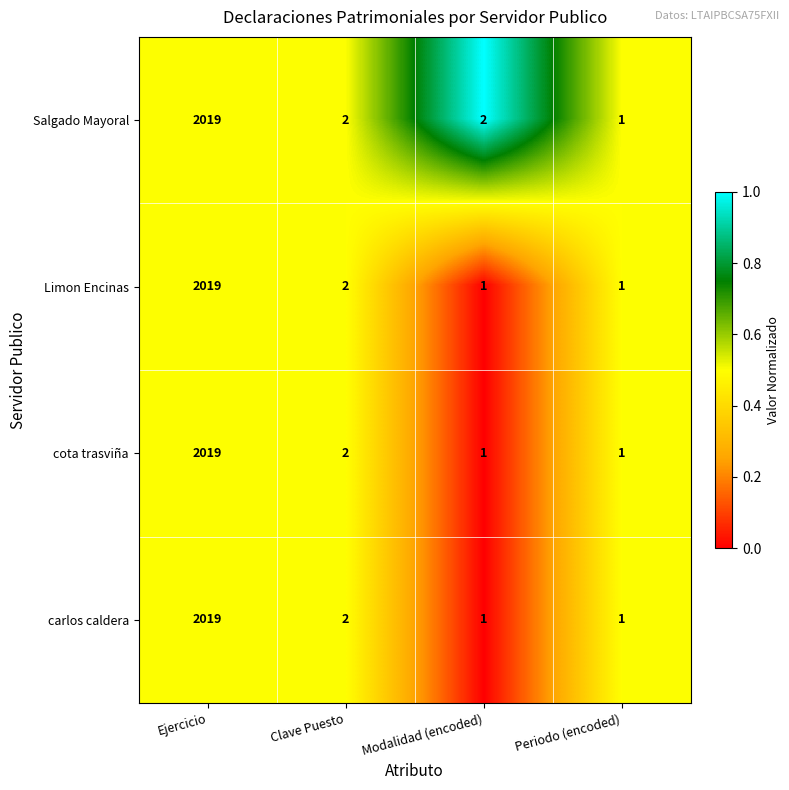

How many categories are shown in the chart?

4